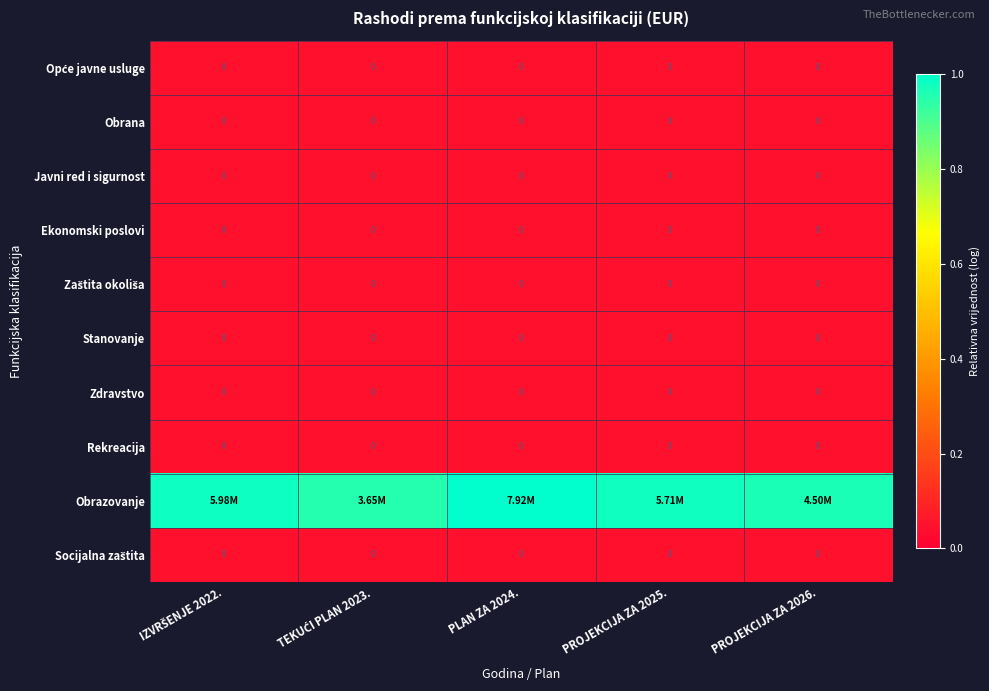

The value of Obrana at IZVRŠENJE 2022. is 0.0. True or false?

True